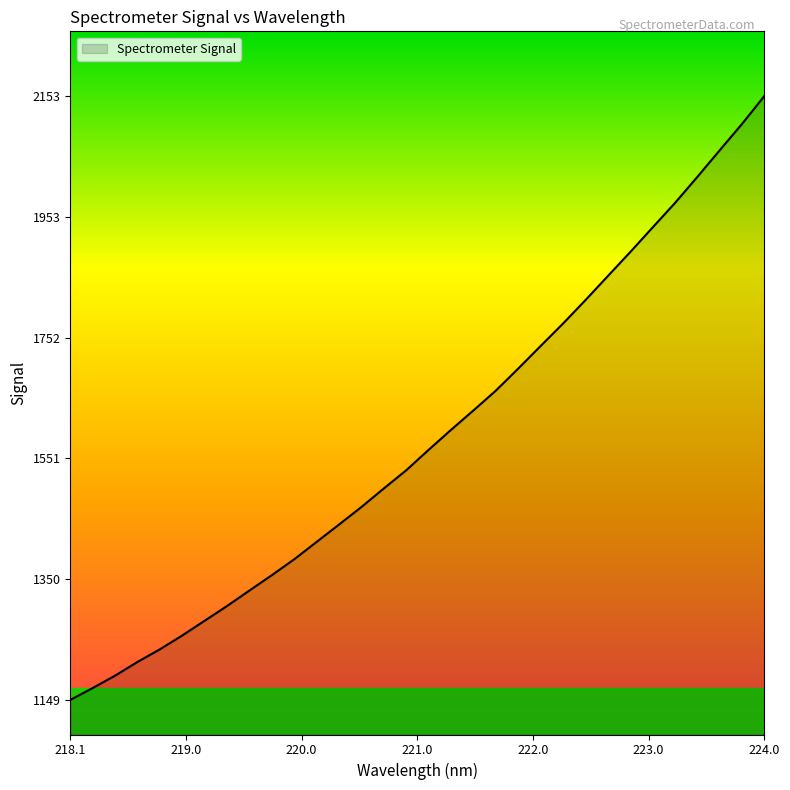

How many values exceed 1565?

16